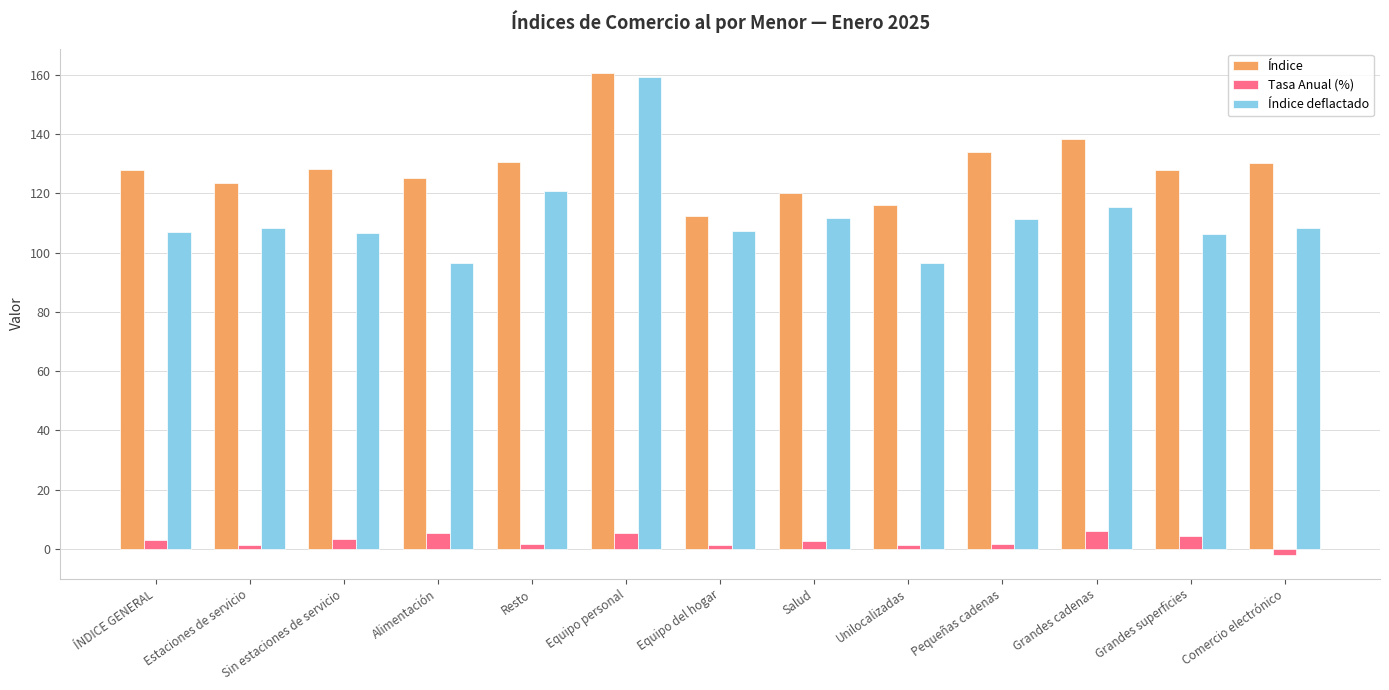

Rank the series by their maximum value, from highest to lowest.

Índice, Índice deflactado, Tasa Anual (%)